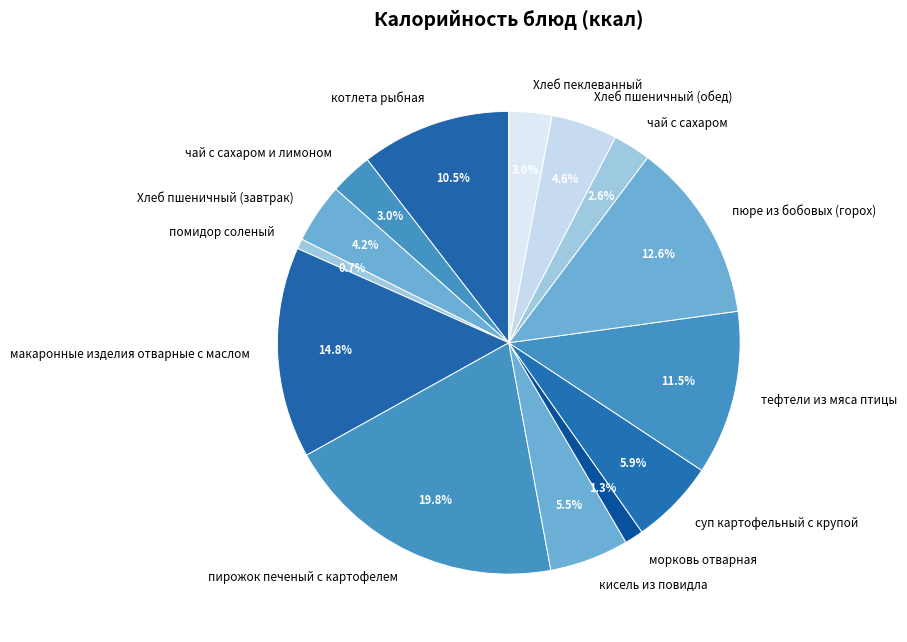

What is the largest slice in the pie chart?

пирожок печеный с картофелем